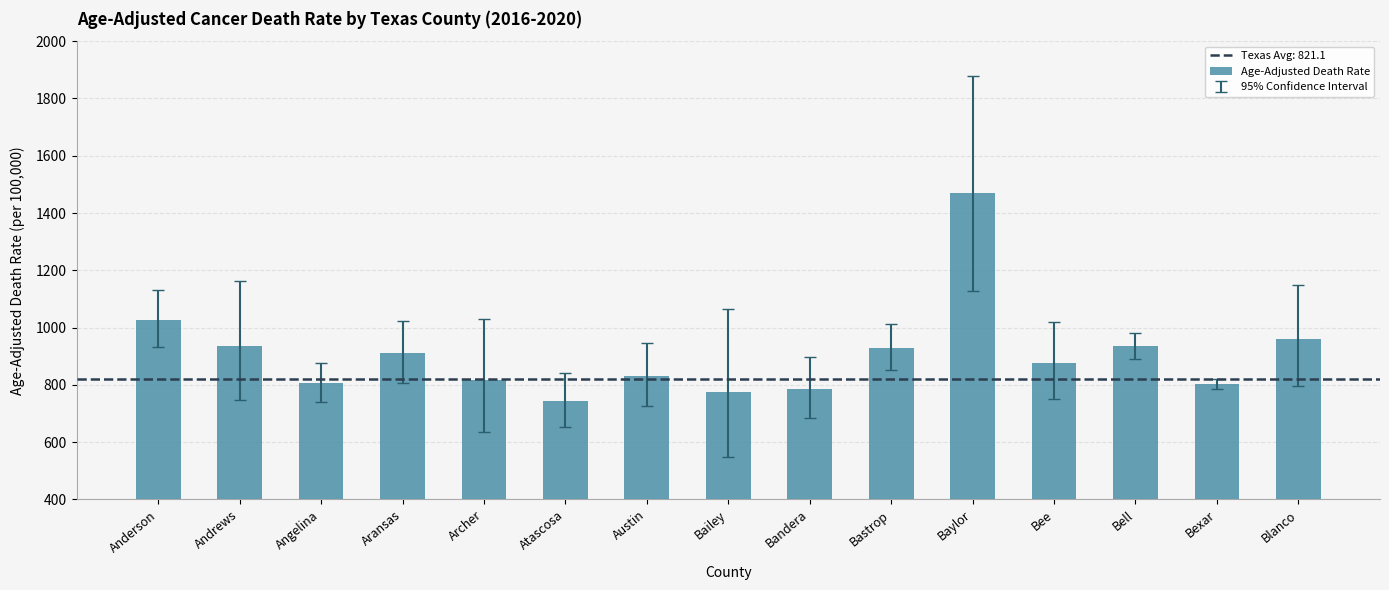

The value at Andrews is 475.7. True or false?

False